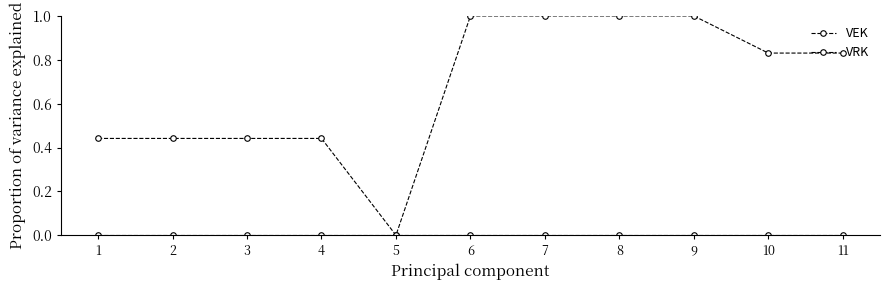

What is the difference between the highest and lowest values at 1?

0.4